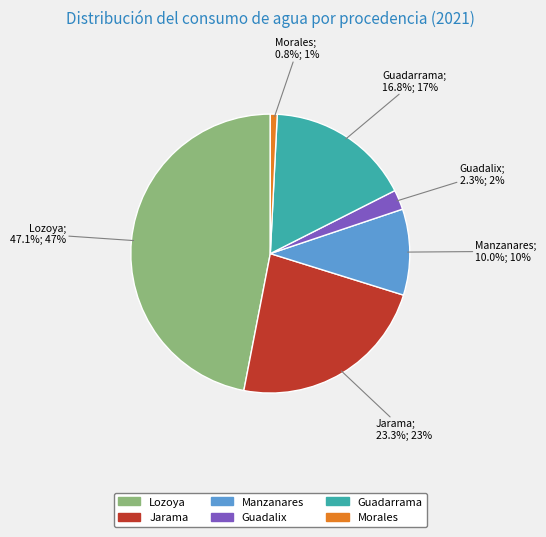

Combined, what portion of the pie is Guadalix and Lozoya?

49.3%